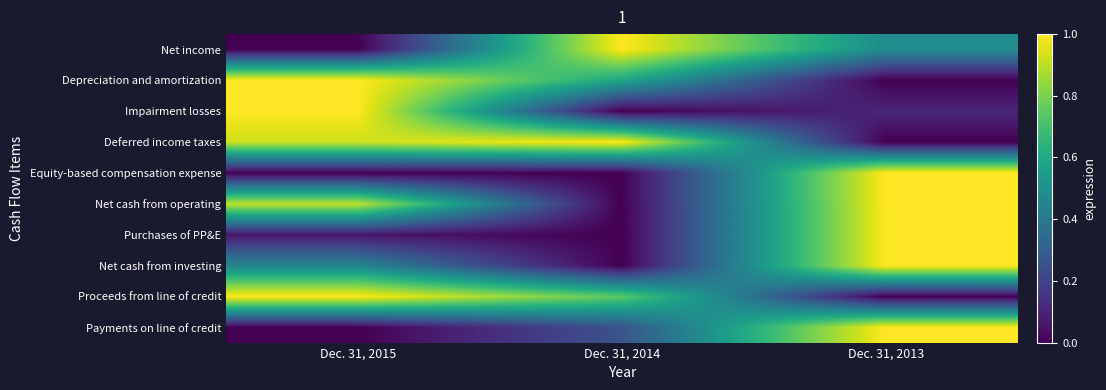

What is the maximum value shown in the chart?

1.0